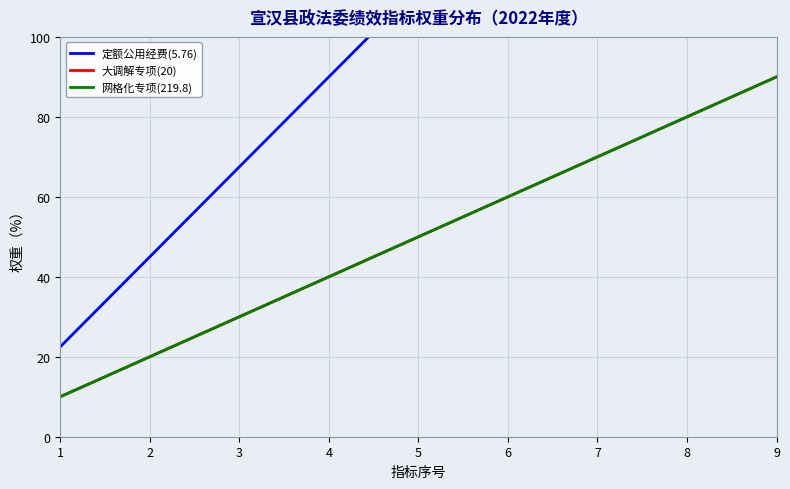

How many data points in 网格化专项(219.8) are less than 50?

4